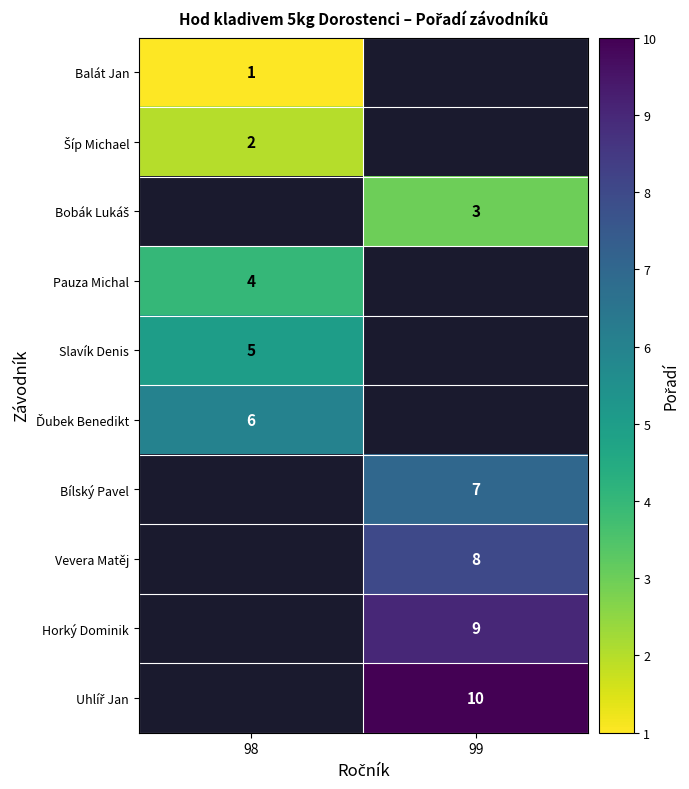

The value of Balát Jan at 98 is 1. True or false?

True